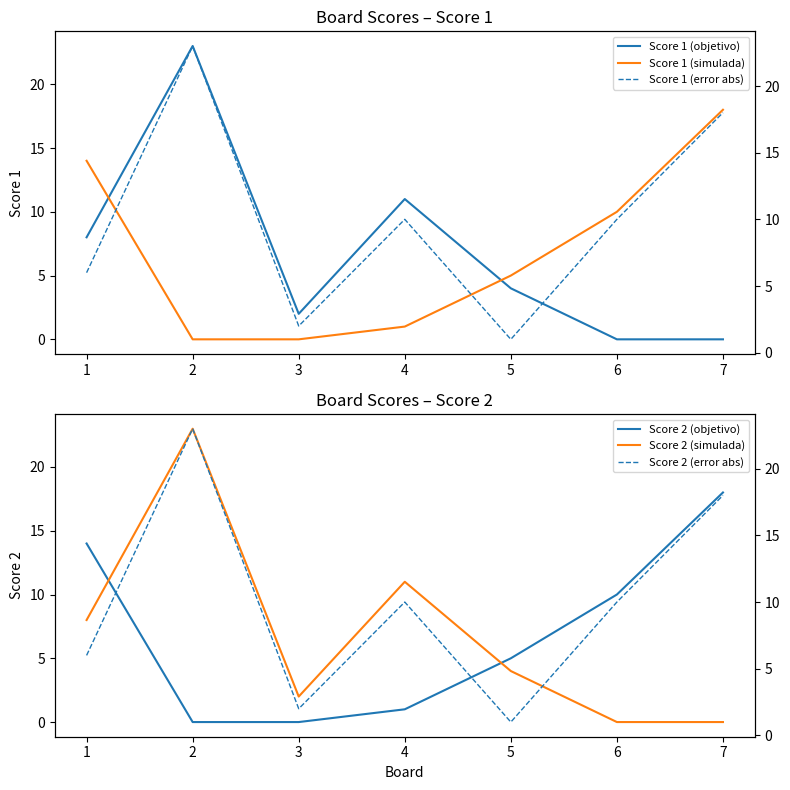

What is the difference between the second highest and minimum values in the Score 2 (error abs) series?

17